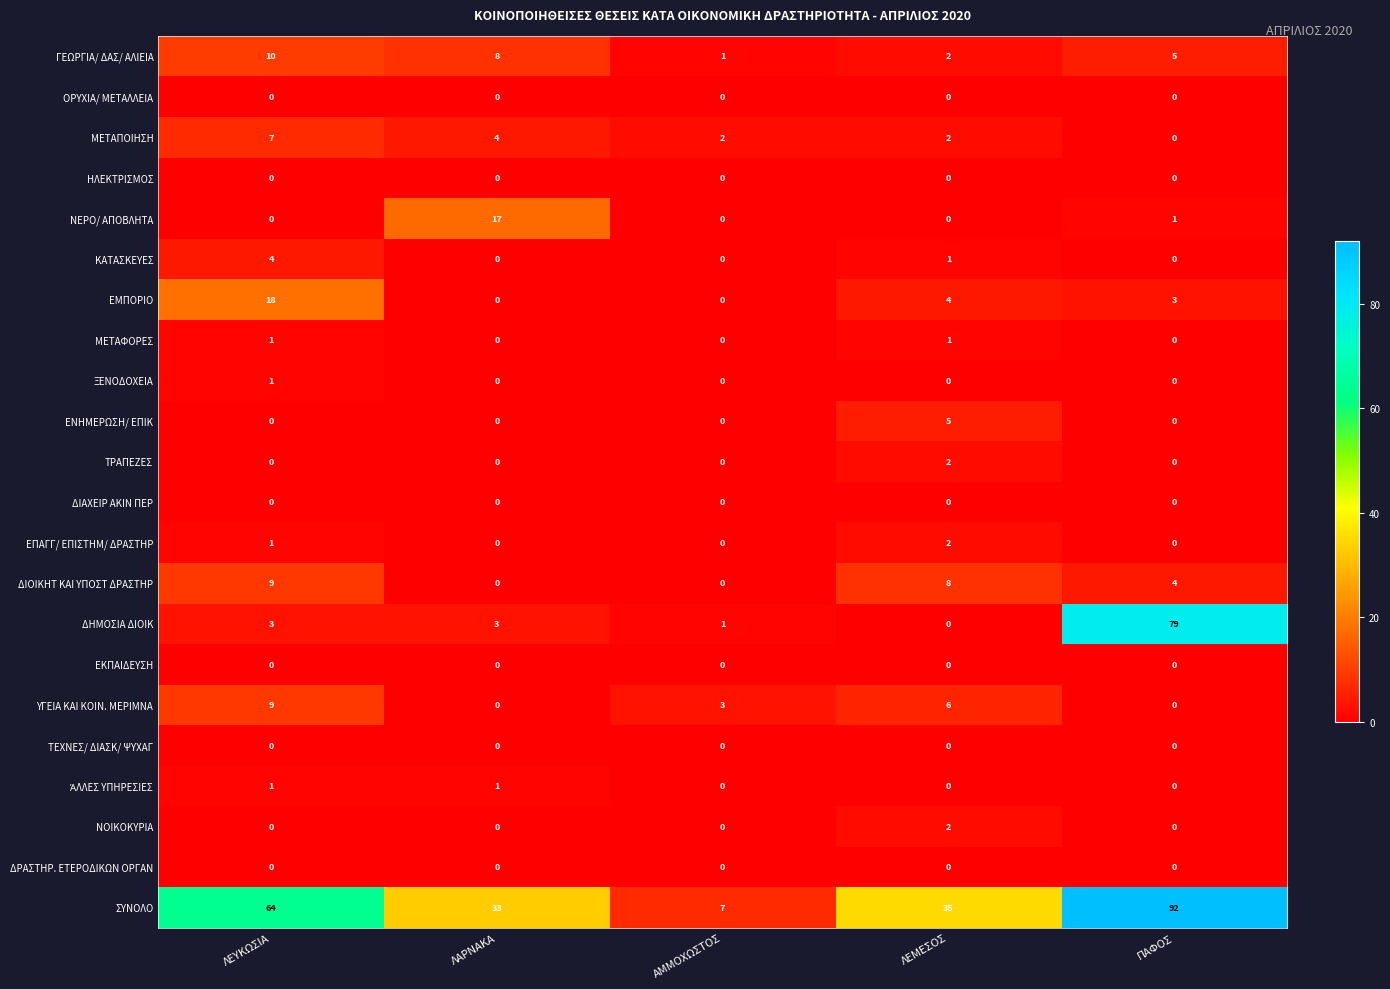

The value of ΕΜΠΟΡΙΟ at ΛΕΥΚΩΣΙΑ is 18. True or false?

True